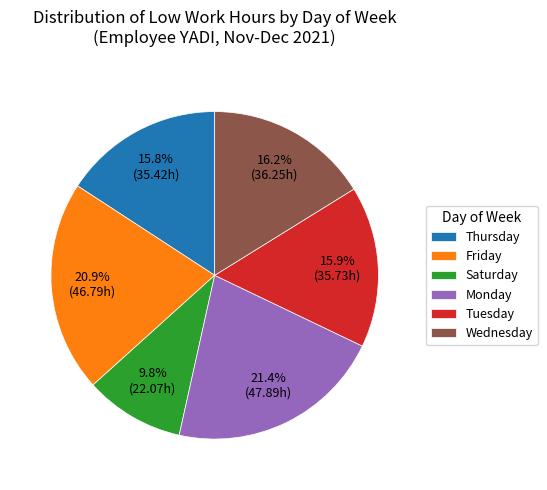

Which category has the smallest portion of the pie?

Saturday